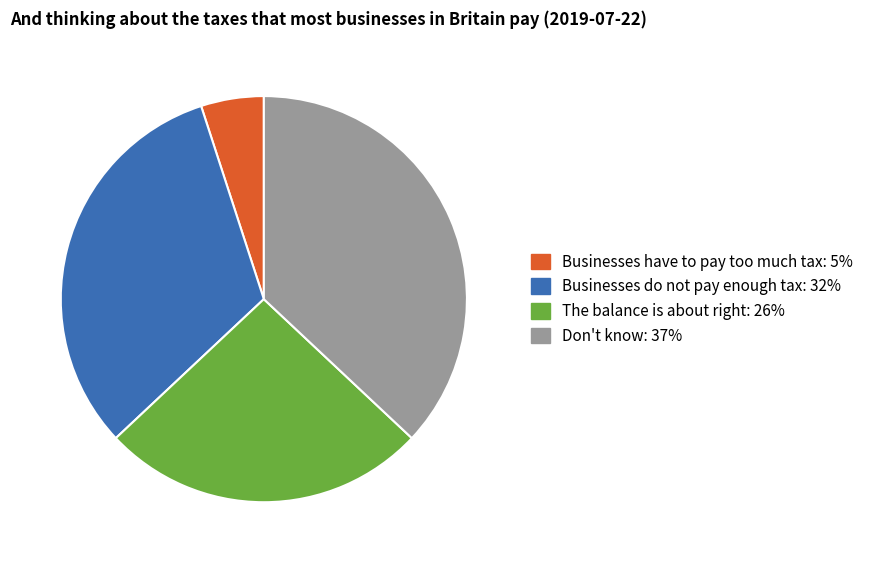

What is the smallest slice in the pie chart?

Businesses have to pay too much tax